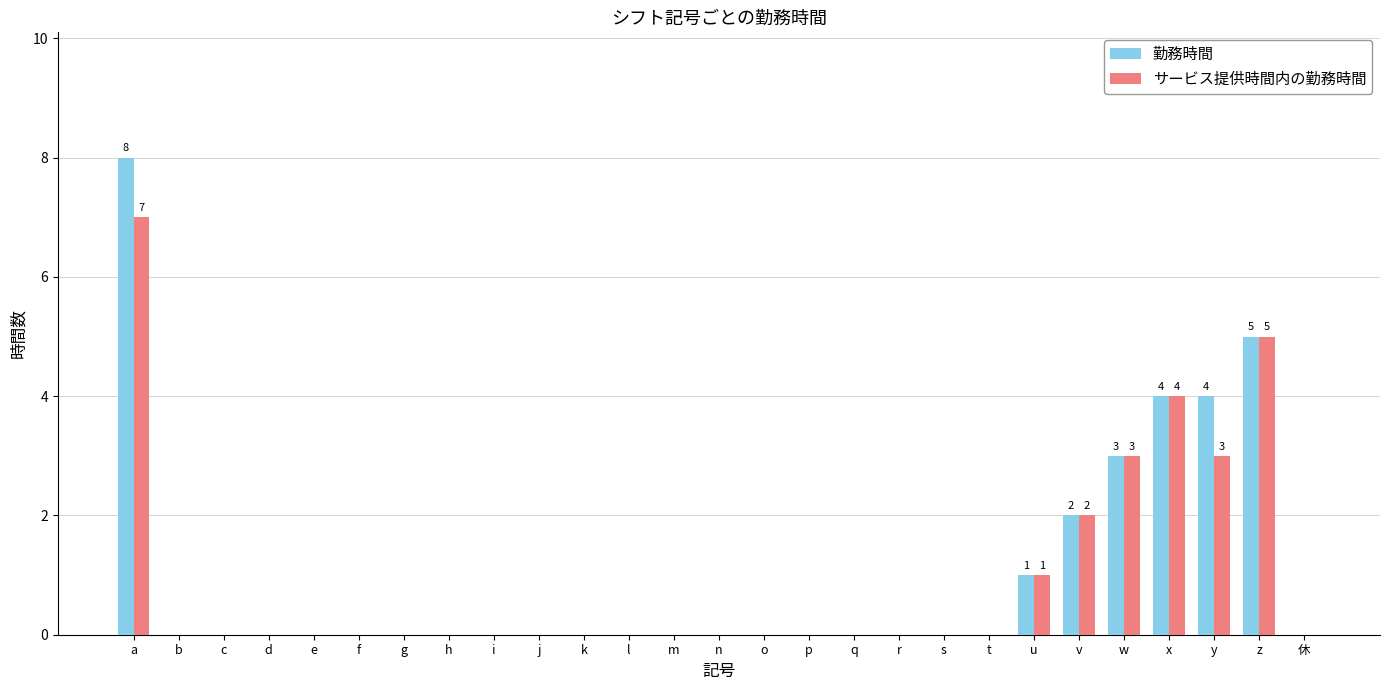

What is the highest value of the 勤務時間 series?

8